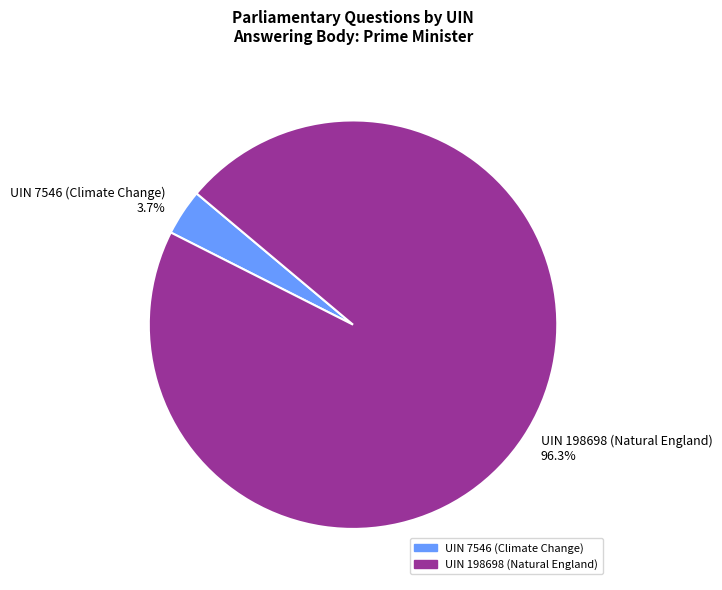

How many slices are in this pie chart?

2